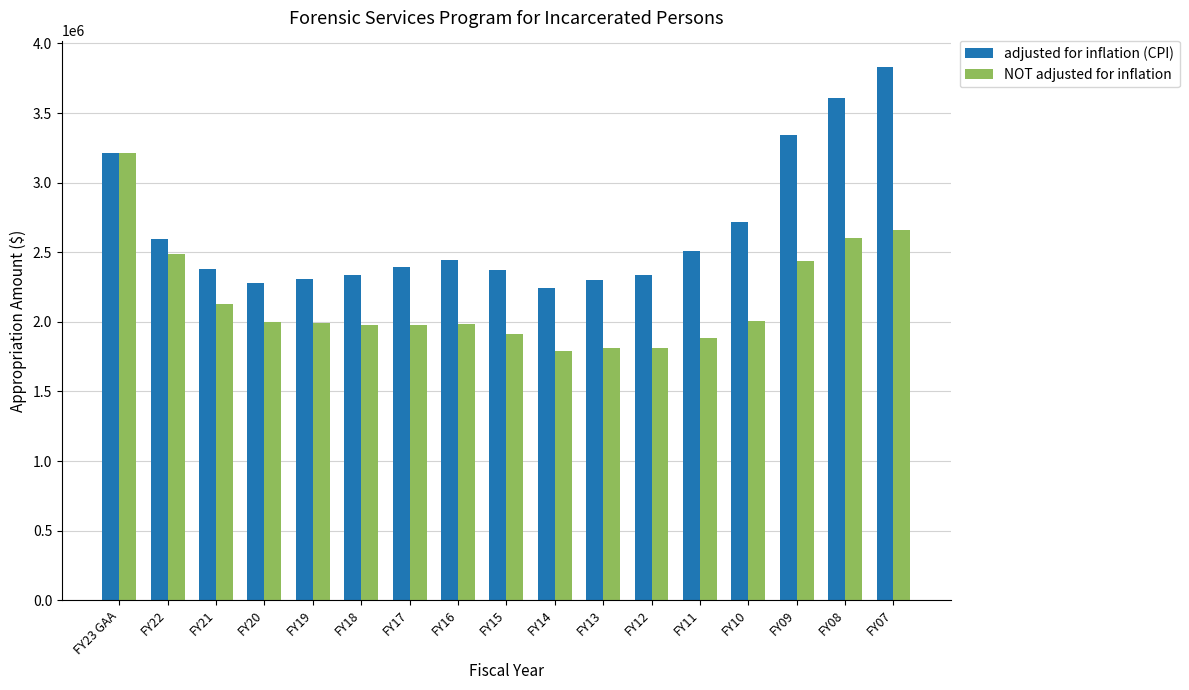

What is the maximum value shown in the chart?

3828491